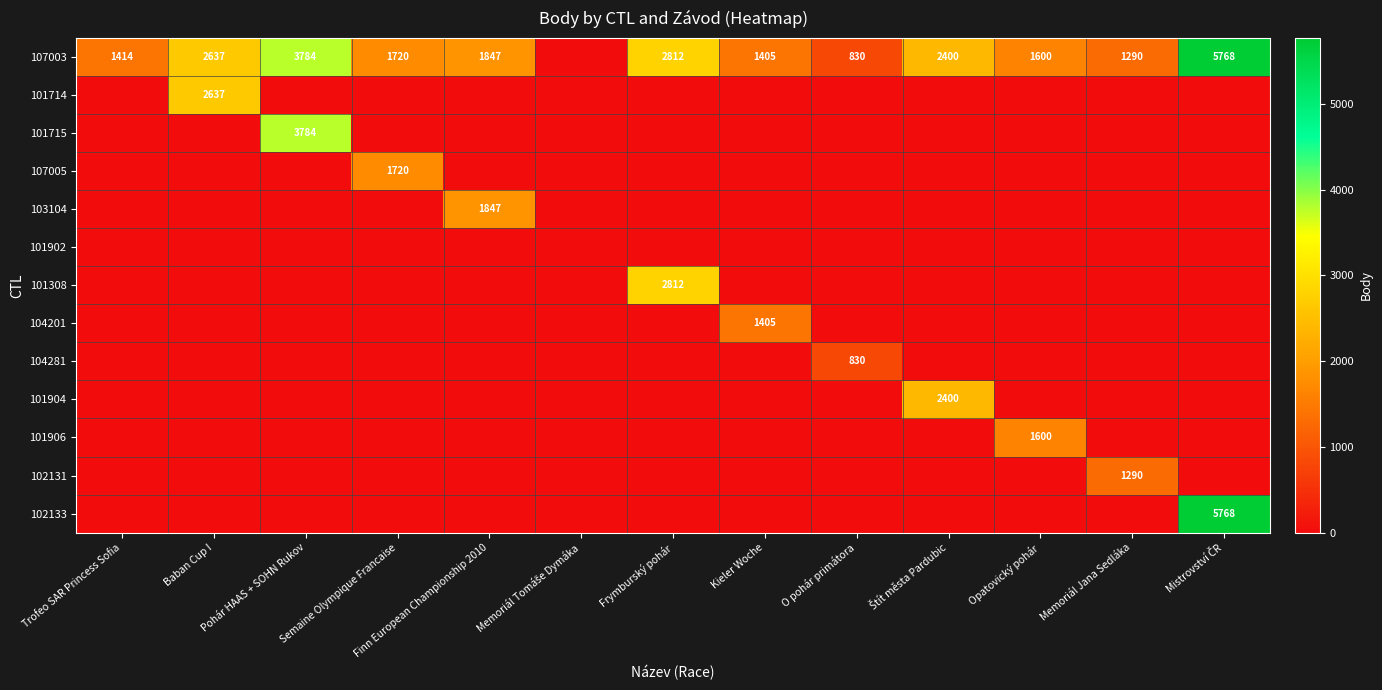

The value of 101308 at Finn European Championship 2010 is 1508. True or false?

False